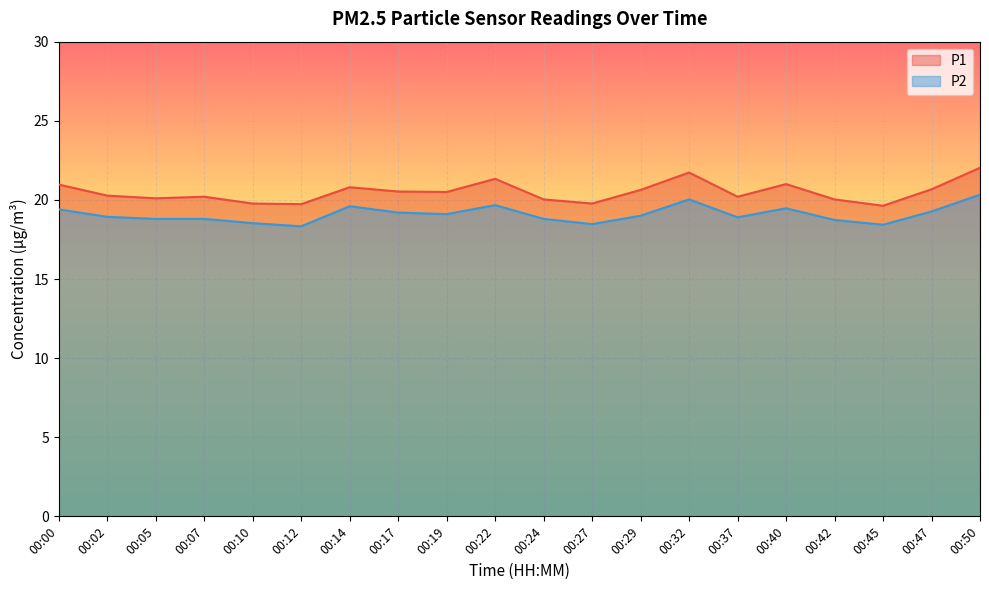

True or false: P1 and P2 intersect in this chart.

False